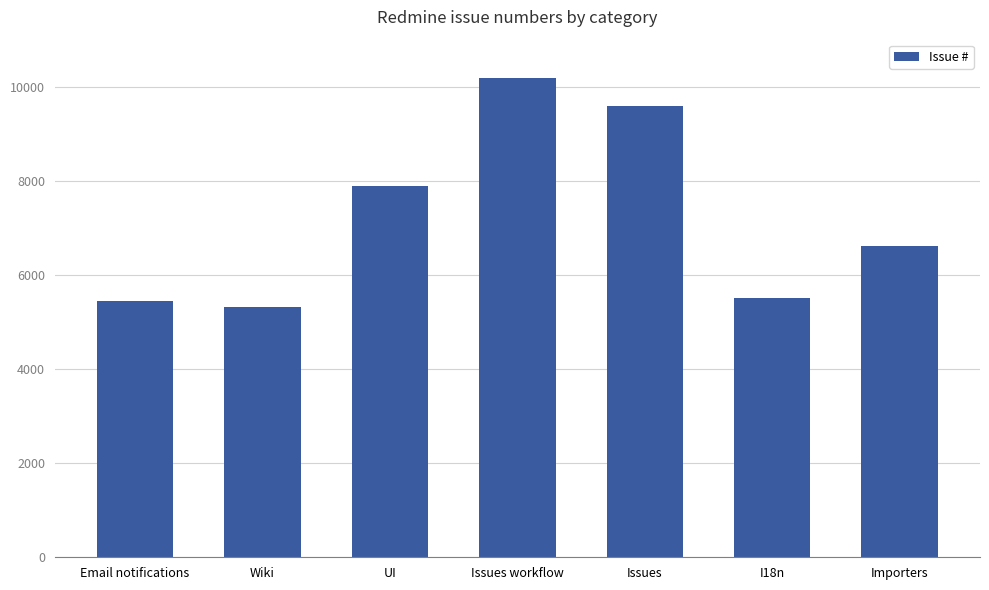

What is the minimum value shown in the chart?

5326